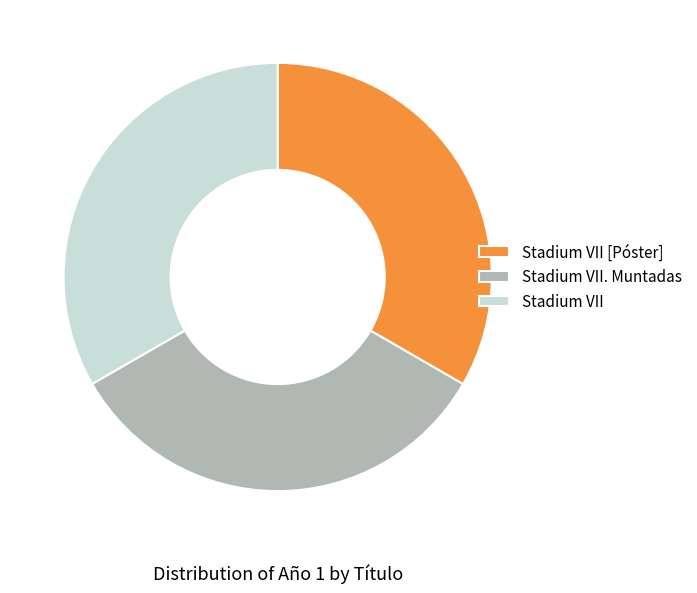

Does Stadium VII [Póster] represent more than half of the total?

No